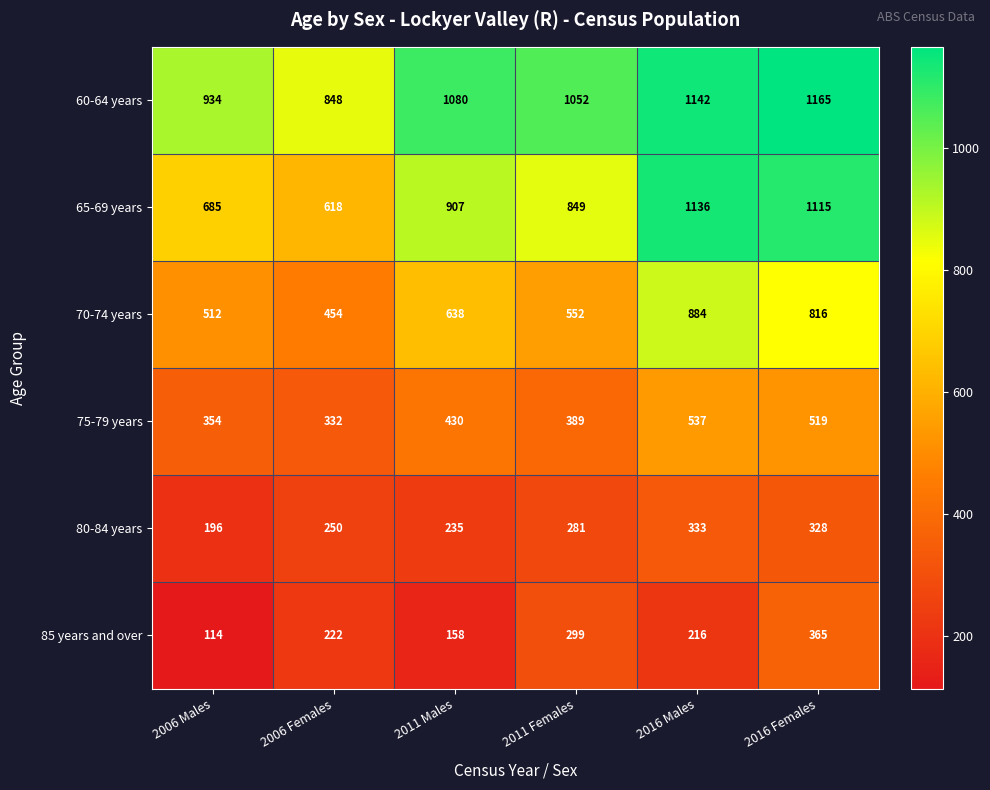

Which label corresponds to the smallest value in the chart?

2006 Males